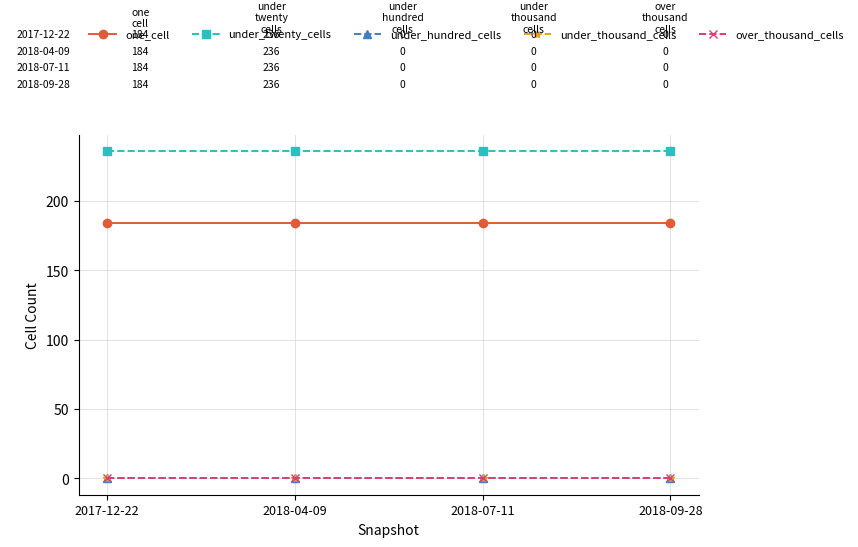

Which has a higher value, 2017-12-22 or 2018-07-11?

2017-12-22